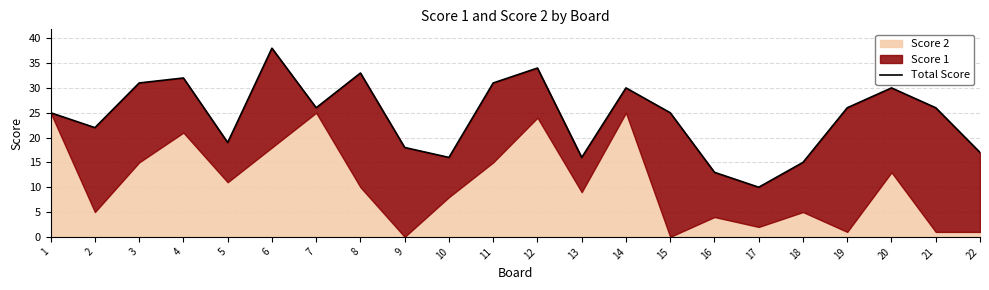

What is the change in value from 5 to 18?

-4